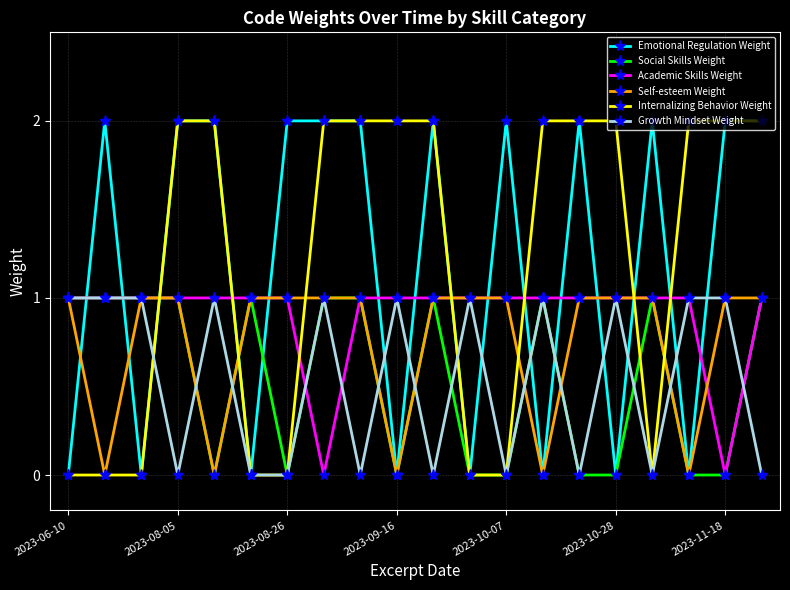

After their last crossing, which series has the higher values: Academic Skills Weight or Internalizing Behavior Weight?

Internalizing Behavior Weight